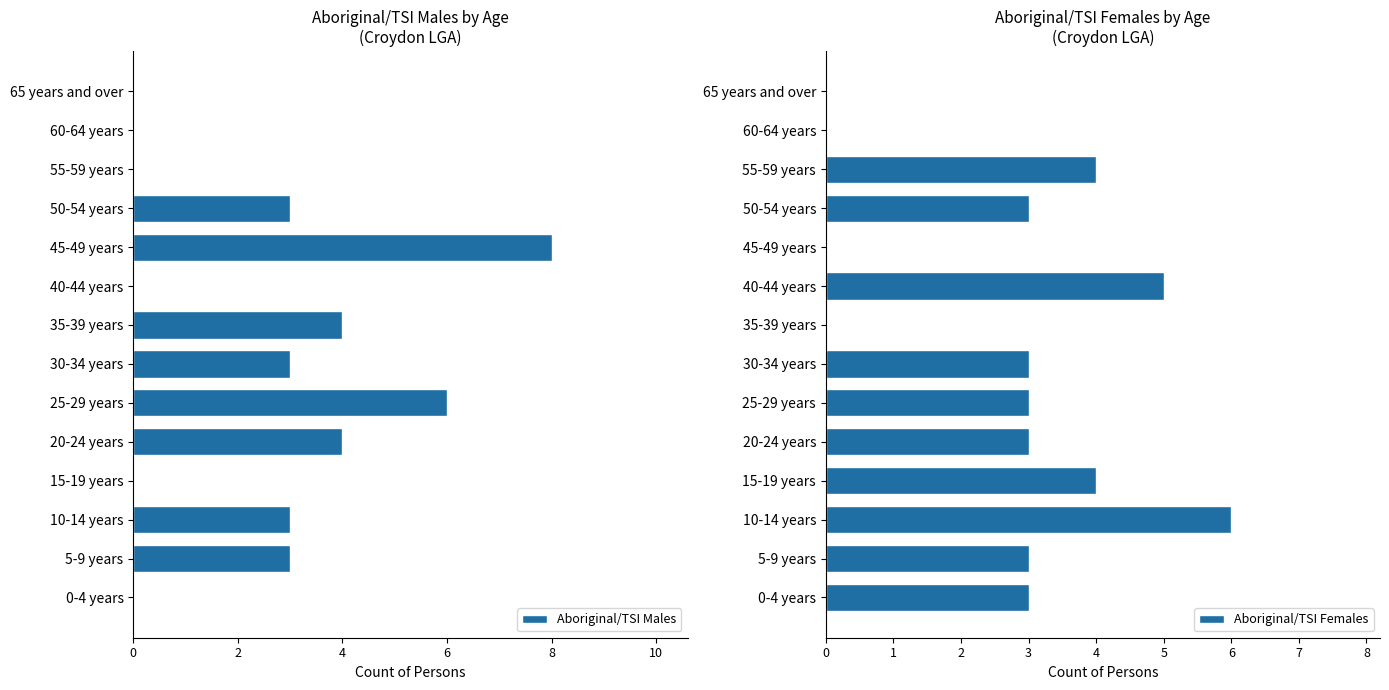

List the series in order of their peak value, lowest first.

Aboriginal/TSI Females, Aboriginal/TSI Males